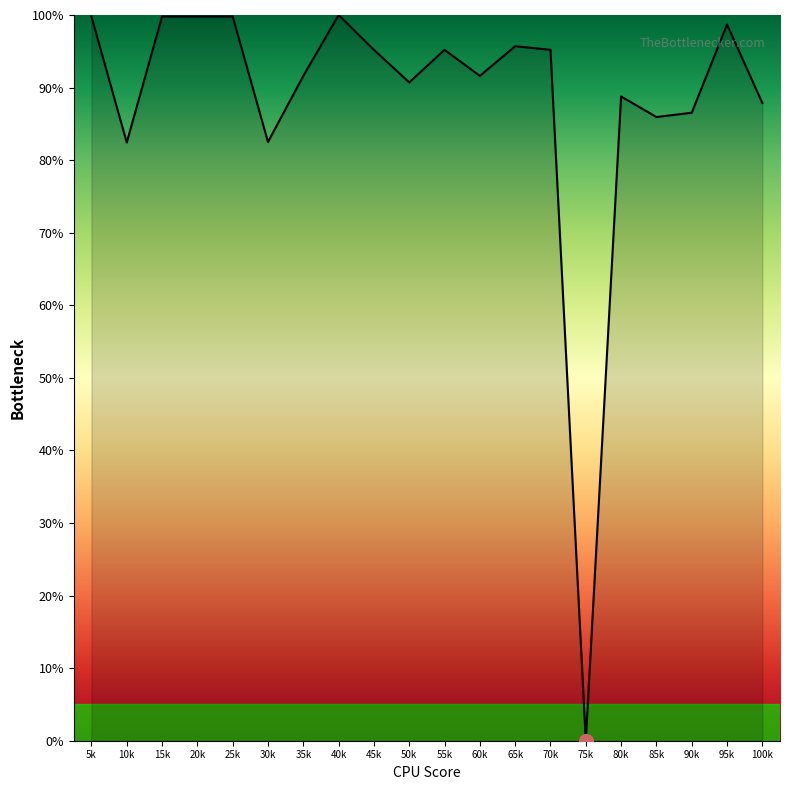

Where is the first local minimum?

10k